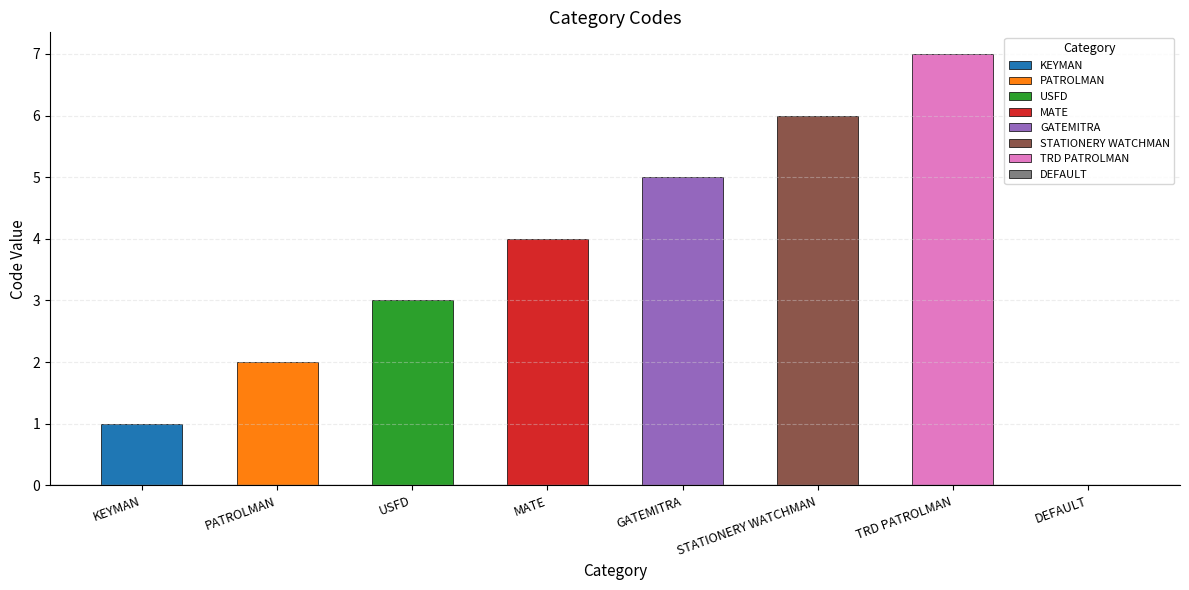

Reading left to right, transcribe all the data shown in this chart.

KEYMAN=1	PATROLMAN=2	USFD=3	MATE=4	GATEMITRA=5	STATIONERY WATCHMAN=6	TRD PATROLMAN=7	DEFAULT=0